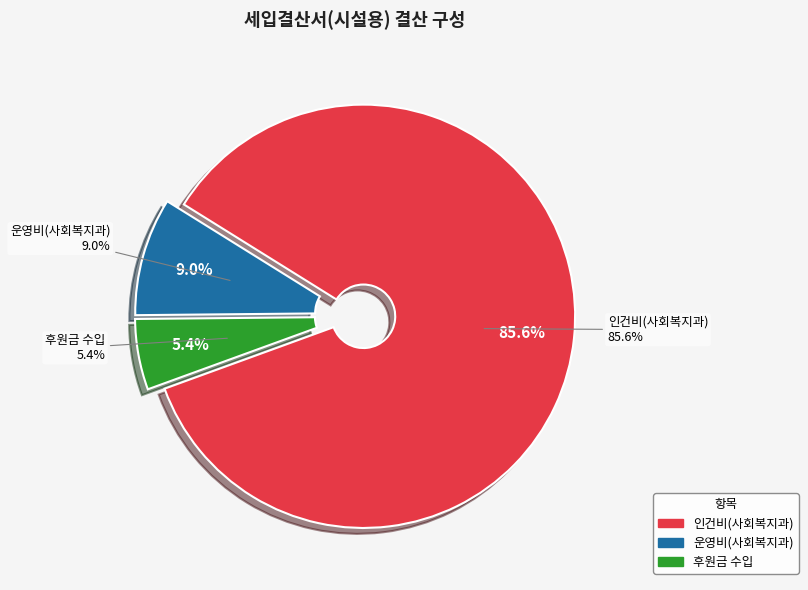

Which slice represents more than half of the pie?

인건비(사회복지과)